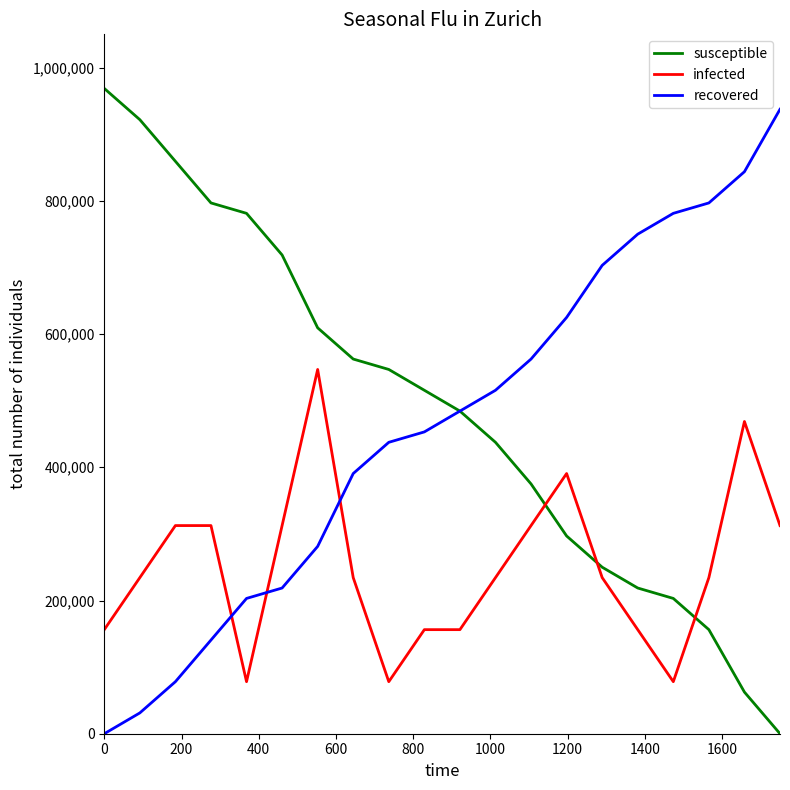

After their last crossing, which series has the higher values: recovered or infected?

recovered